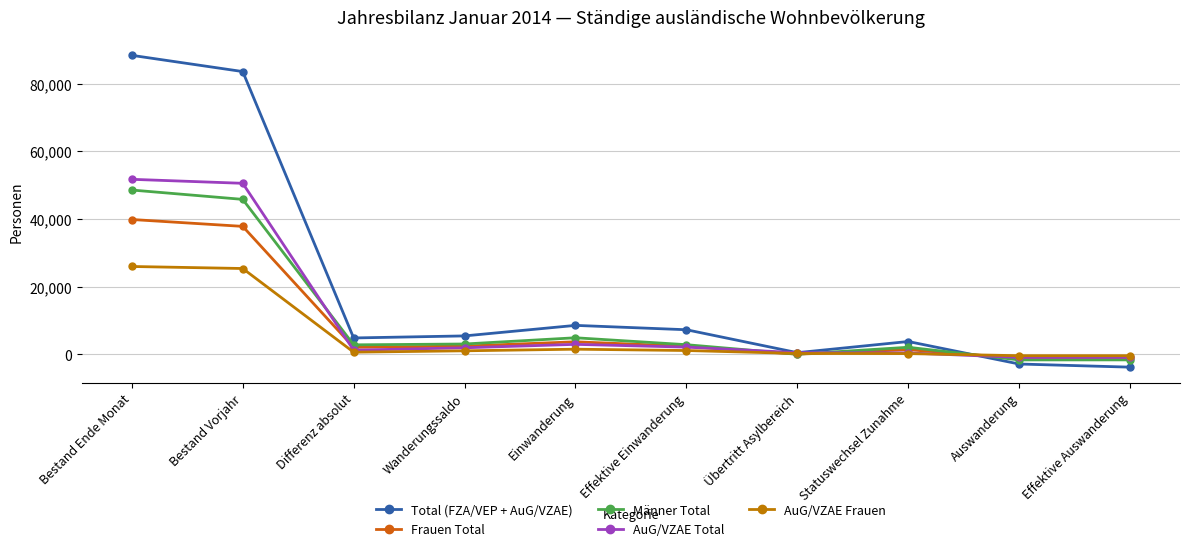

The AuG/VZAE Frauen series shows 10563 at Bestand Ende Monat. True or false?

False